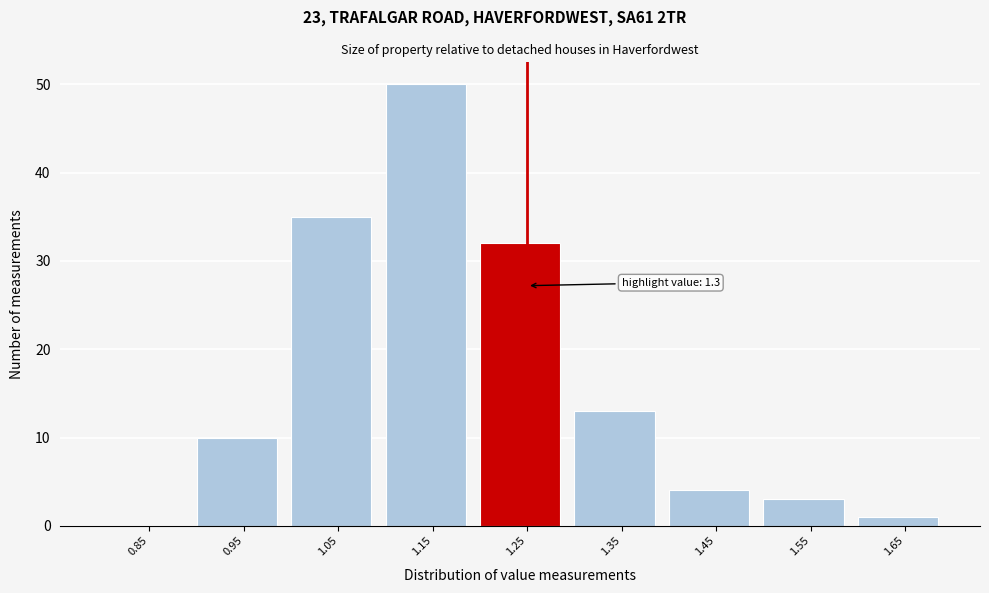

Reading right to left, list all the values displayed in this chart.

1.65=1	1.55=3	1.45=4	1.35=13	1.25=32	1.15=50	1.05=35	0.95=10	0.85=0